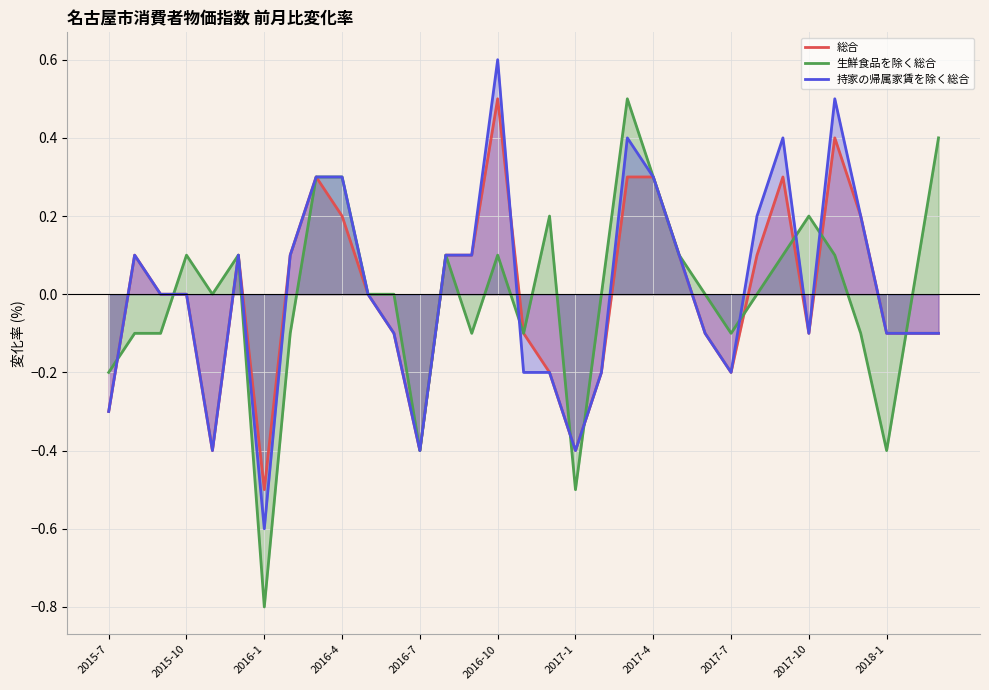

What is the total value across all series at 2016-7?

-1.2